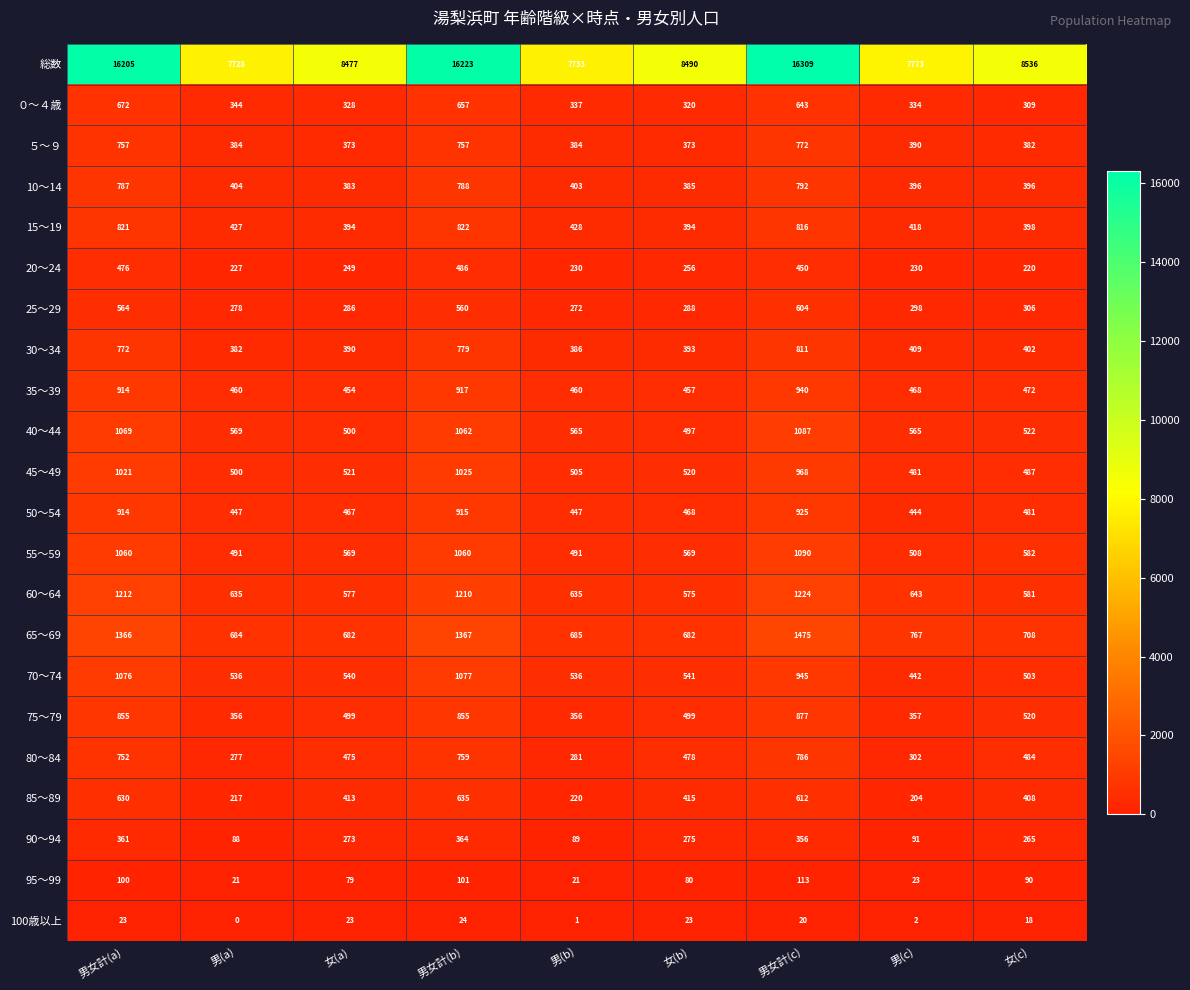

Rank the series at 女(a) from lowest to highest value.

100歳以上, 95～99, 20～24, 90～94, 25～29, ０～４歳, ５～９, 10～14, 30～34, 15～19, 85～89, 35～39, 50～54, 80～84, 75～79, 40～44, 45～49, 70～74, 55～59, 60～64, 65～69, 総数